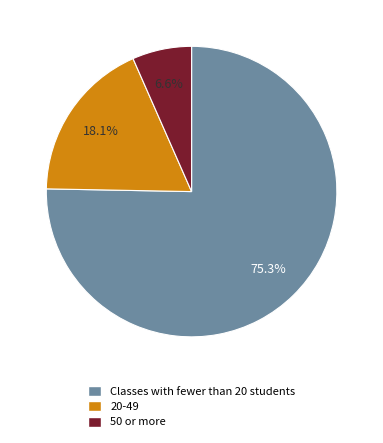

How many slices are in this pie chart?

3